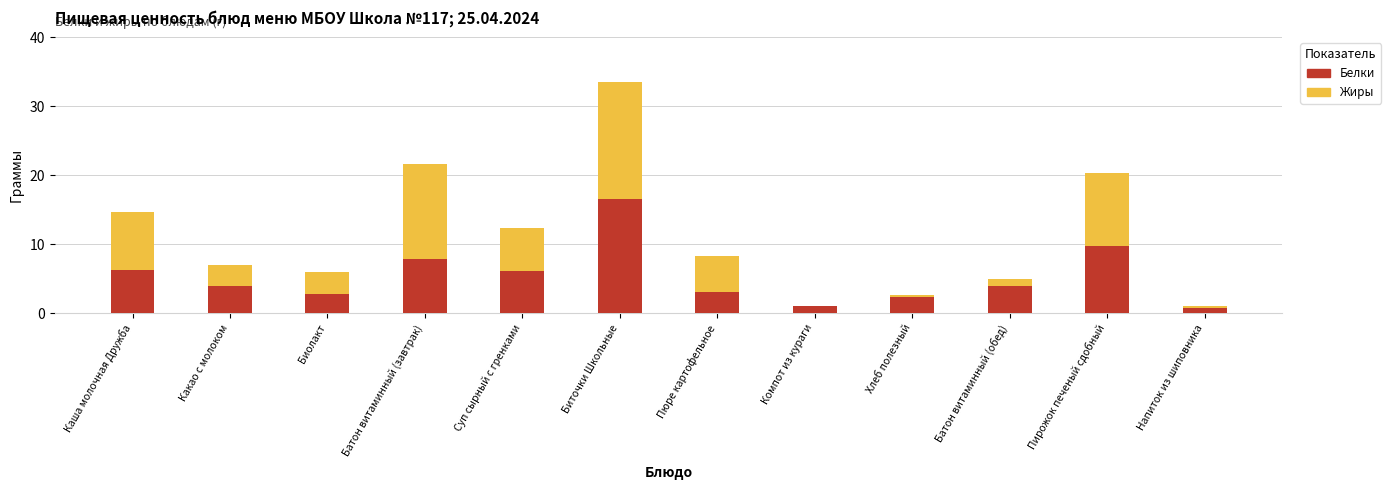

Which category has the highest value in the Белки series?

Биточки Школьные